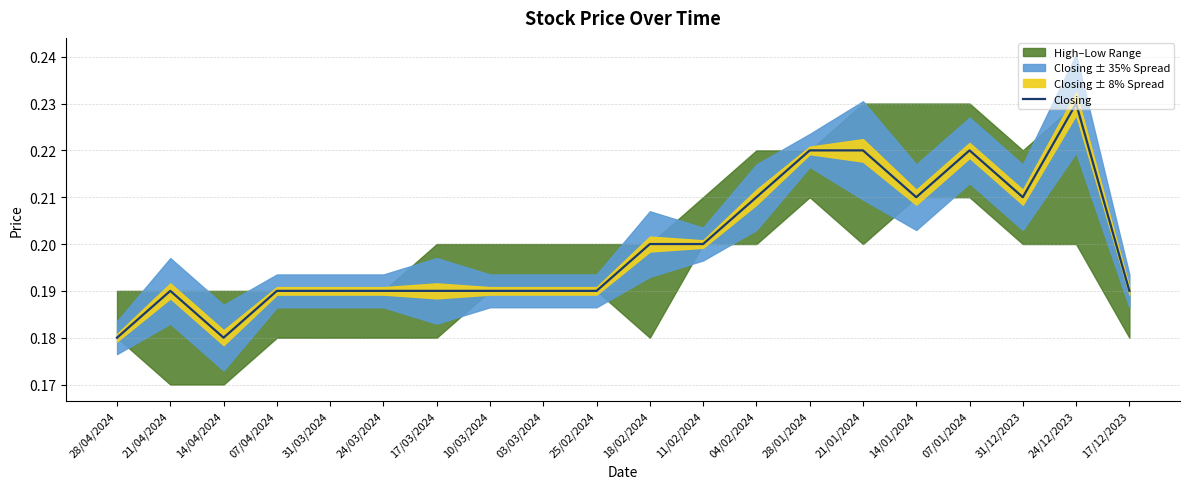

Is it true that the value at 07/04/2024 is 0.1?

False